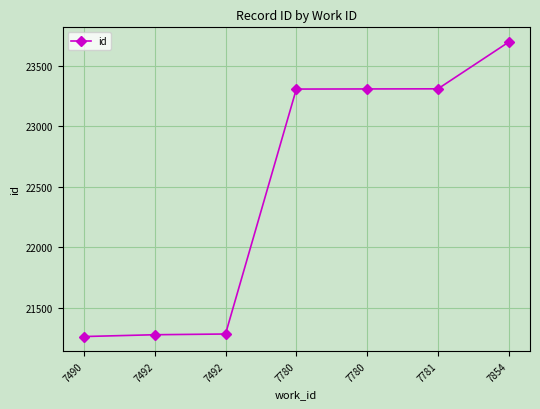

At which label does the data first exceed 23309?

7780